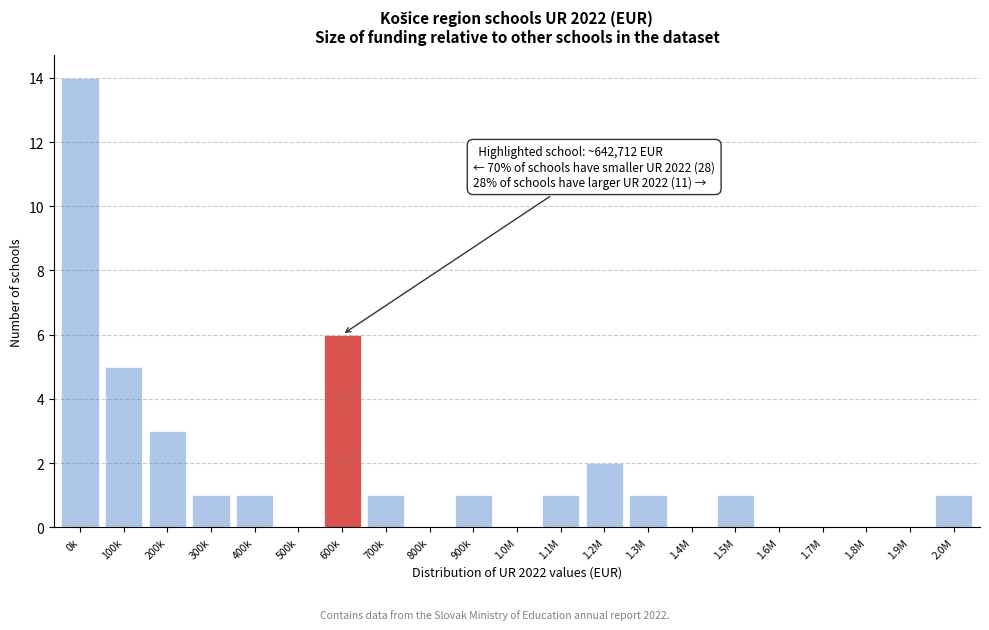

Reading left to right, transcribe all the data shown in this chart.

0k=14	100k=5	200k=3	300k=1	400k=1	500k=0	600k=6	700k=1	800k=0	900k=1	1.0M=0	1.1M=1	1.2M=2	1.3M=1	1.4M=0	1.5M=1	1.6M=0	1.7M=0	1.8M=0	1.9M=0	2.0M=1